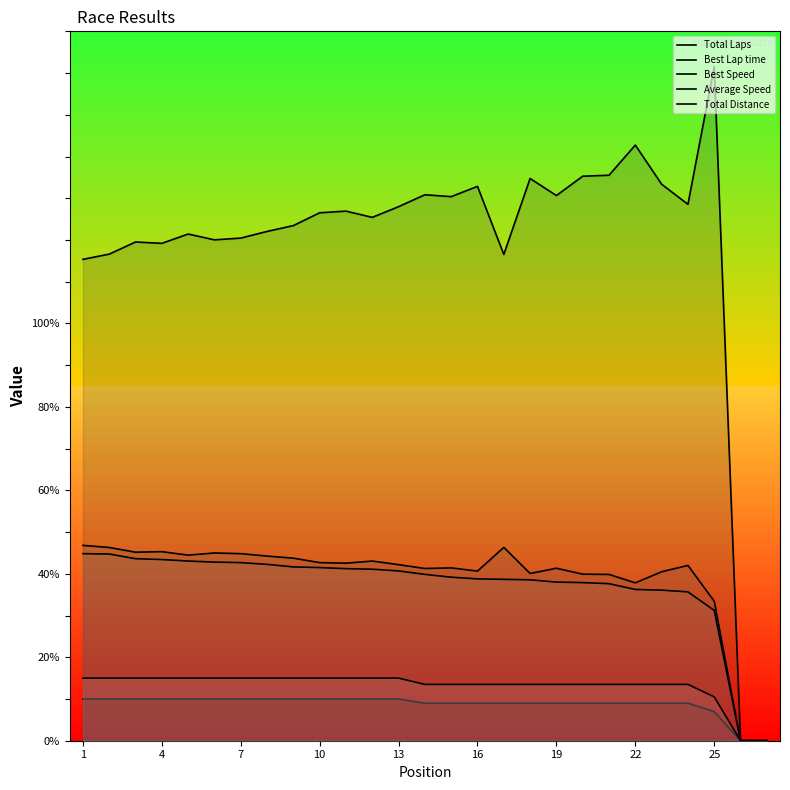

Does the chart display data point markers on the line(s)?

No